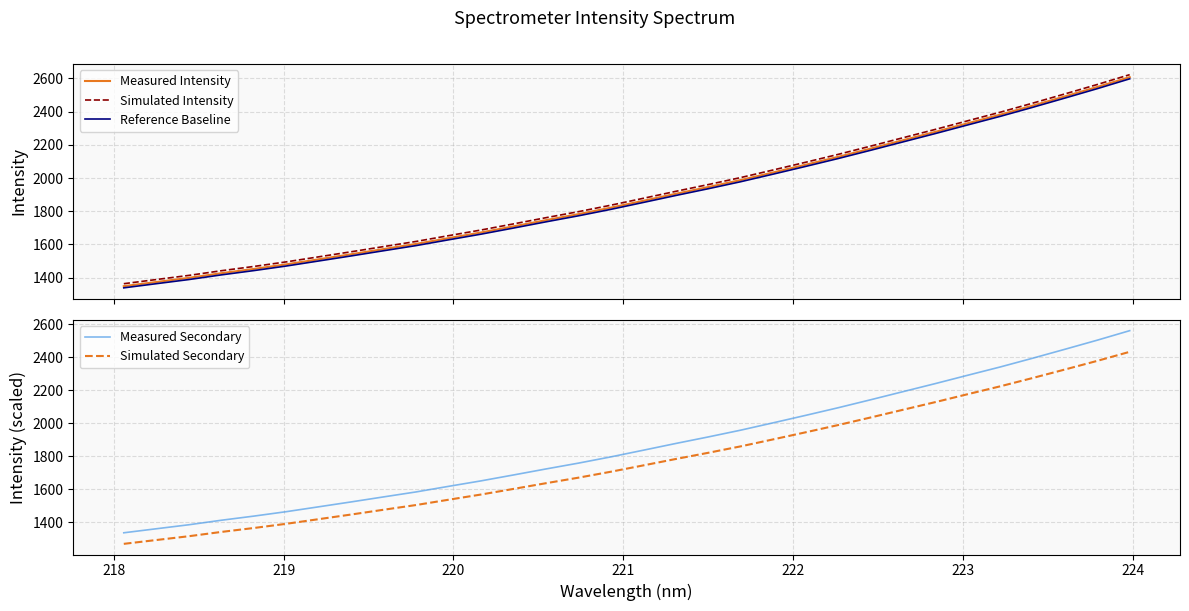

What is the highest value of the Measured Secondary series?

2559.9